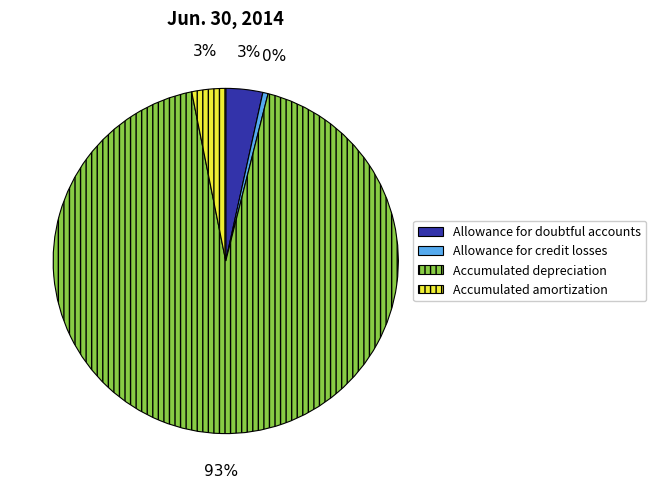

The Accumulated depreciation slice represents 93% of the pie. True or false?

True